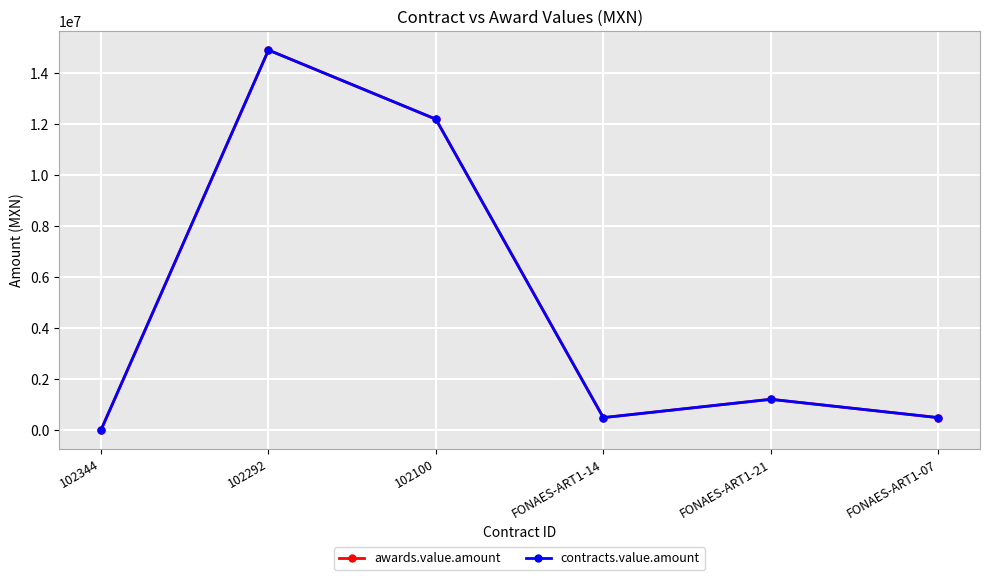

Where is contracts.value.amount nearest to the value 7458000?

102100